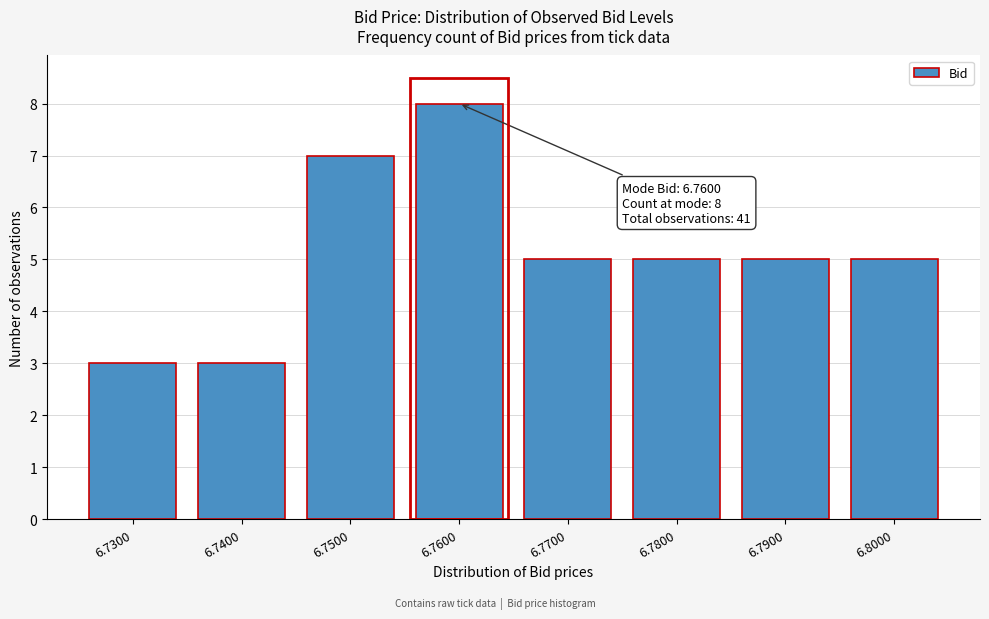

Reading left to right, transcribe all the data shown in this chart.

6.7300=3	6.7400=3	6.7500=7	6.7600=8	6.7700=5	6.7800=5	6.7900=5	6.8000=5